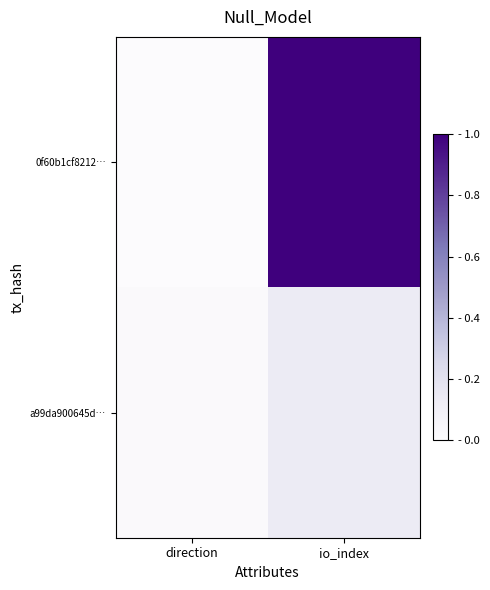

Count the number of categories in the chart.

2